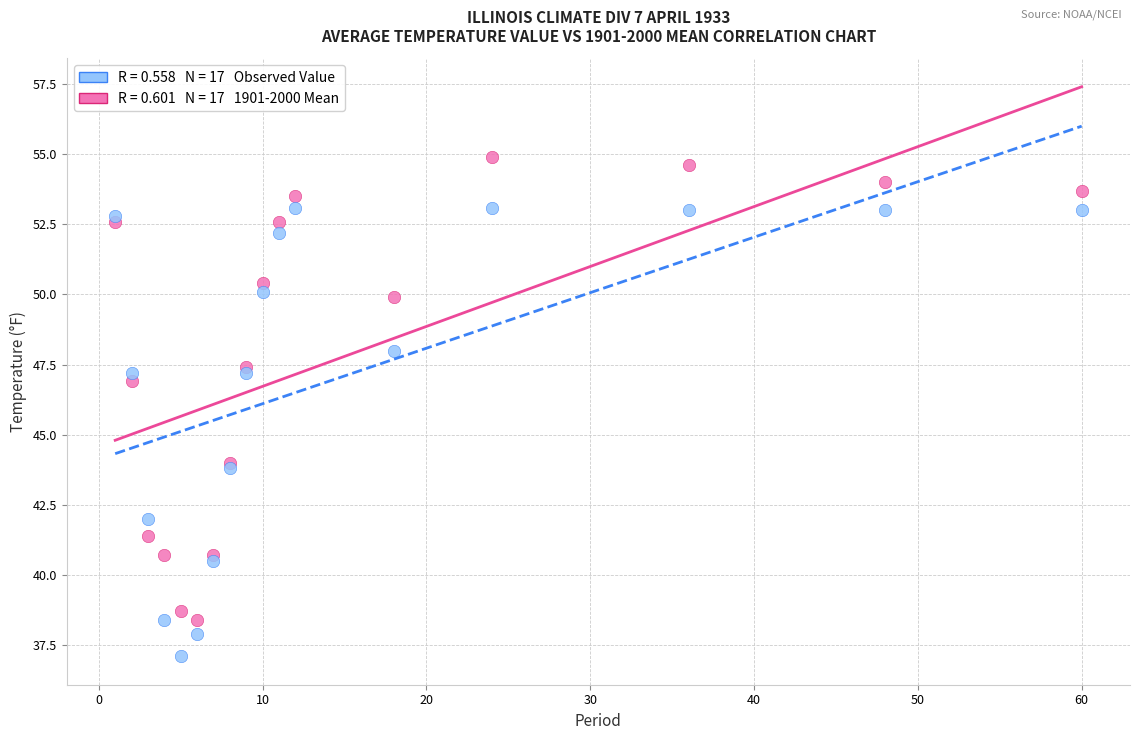

Across all series, what Y value is closest to 46?

46.9